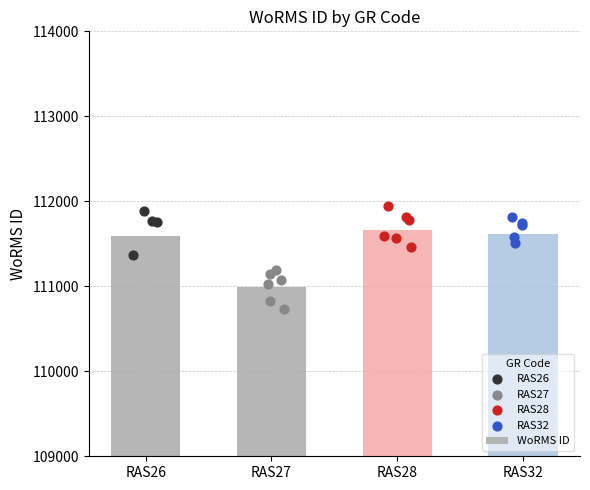

What is the ratio of the value at RAS27
Alcyodinium
sp. to the value at RAS32
Flustrellidra
hispida?

1.0